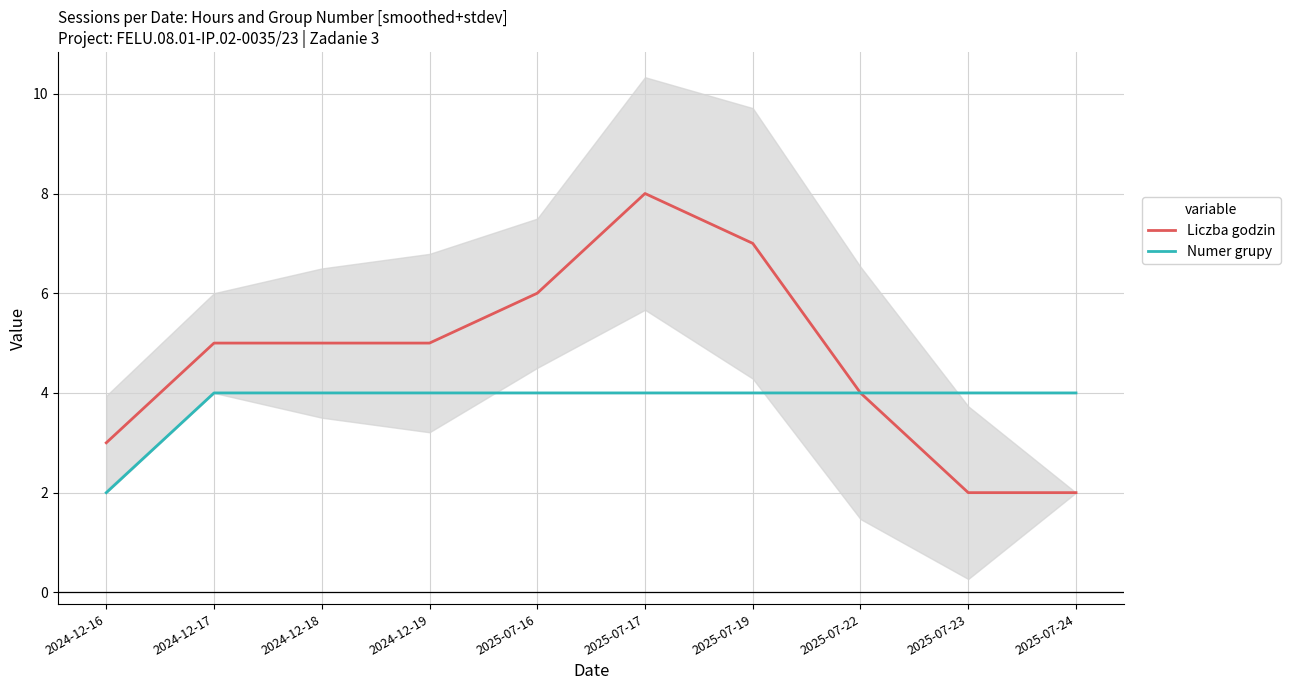

How many distinct data groups are displayed?

2